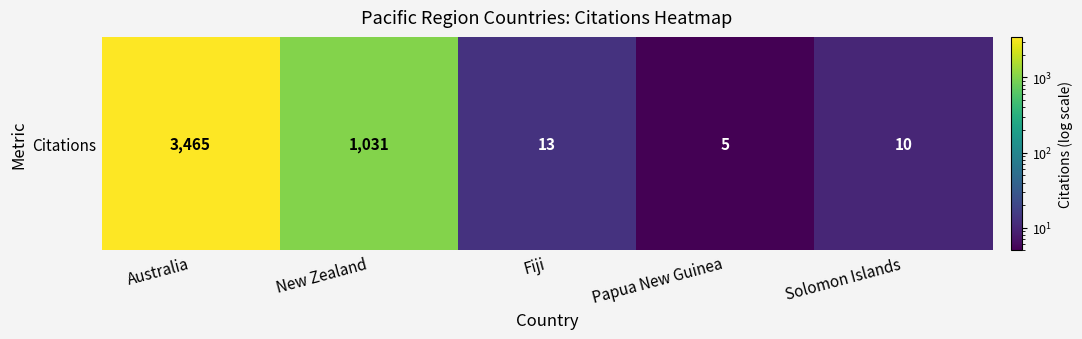

Approximately how many times larger is the value at Papua New Guinea compared to Solomon Islands?

0.5